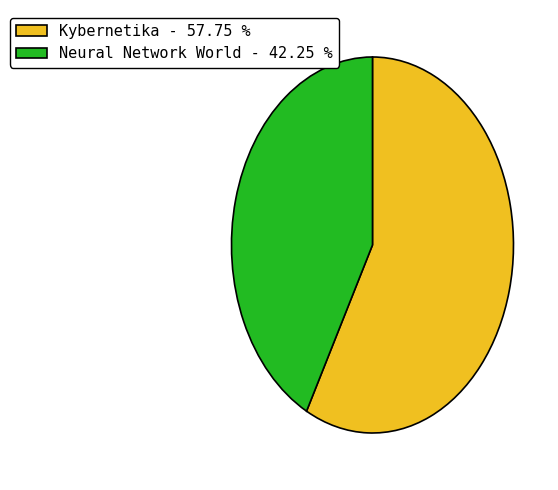

What is the largest slice in the pie chart?

Kybernetika